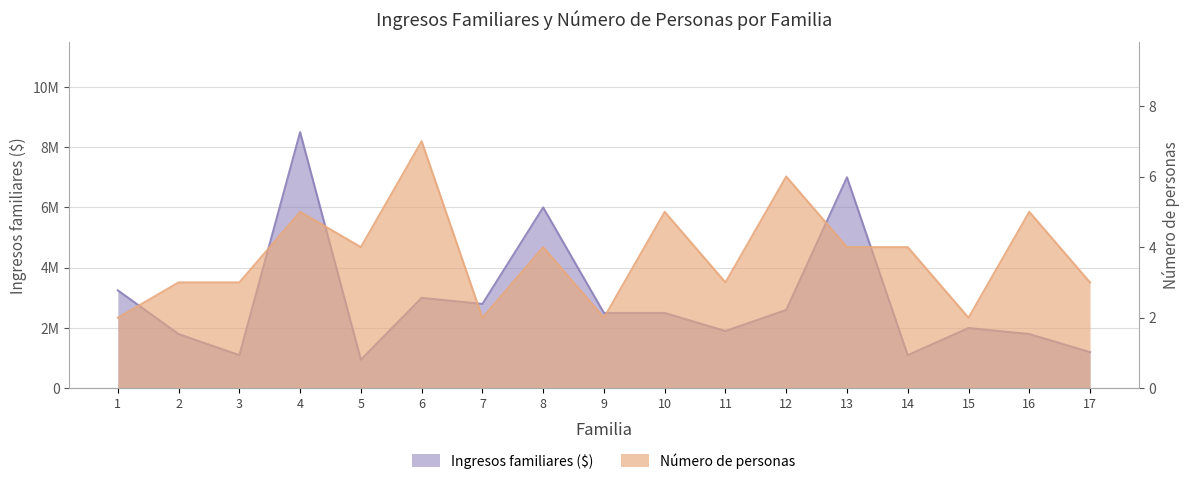

Rank the series by their average value, from lowest to highest.

numero personas, Ingresos familiares ($)